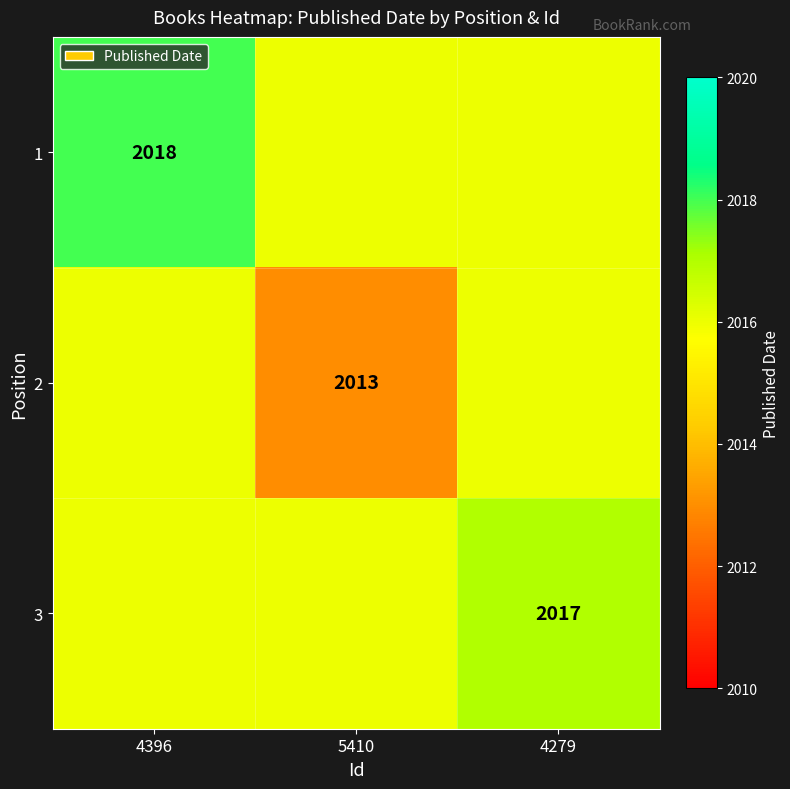

At which category is the sum across all series the highest?

4396